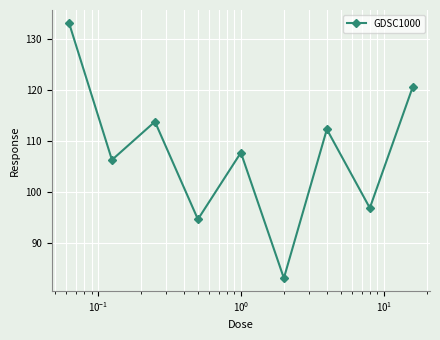

How many series are shown in this chart?

1